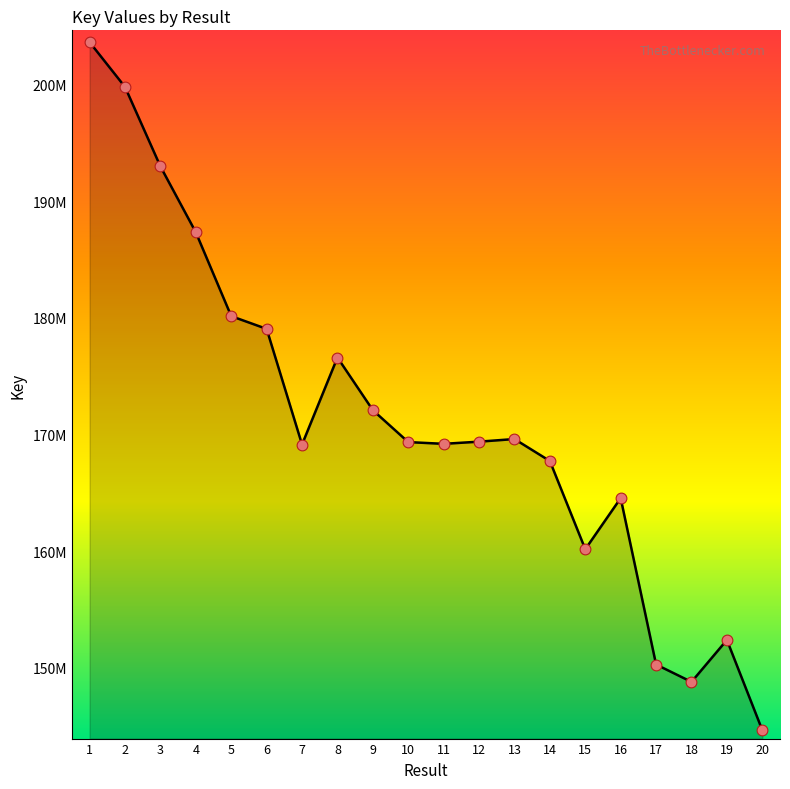

What is the change in value from 2 to 16?

-35282556